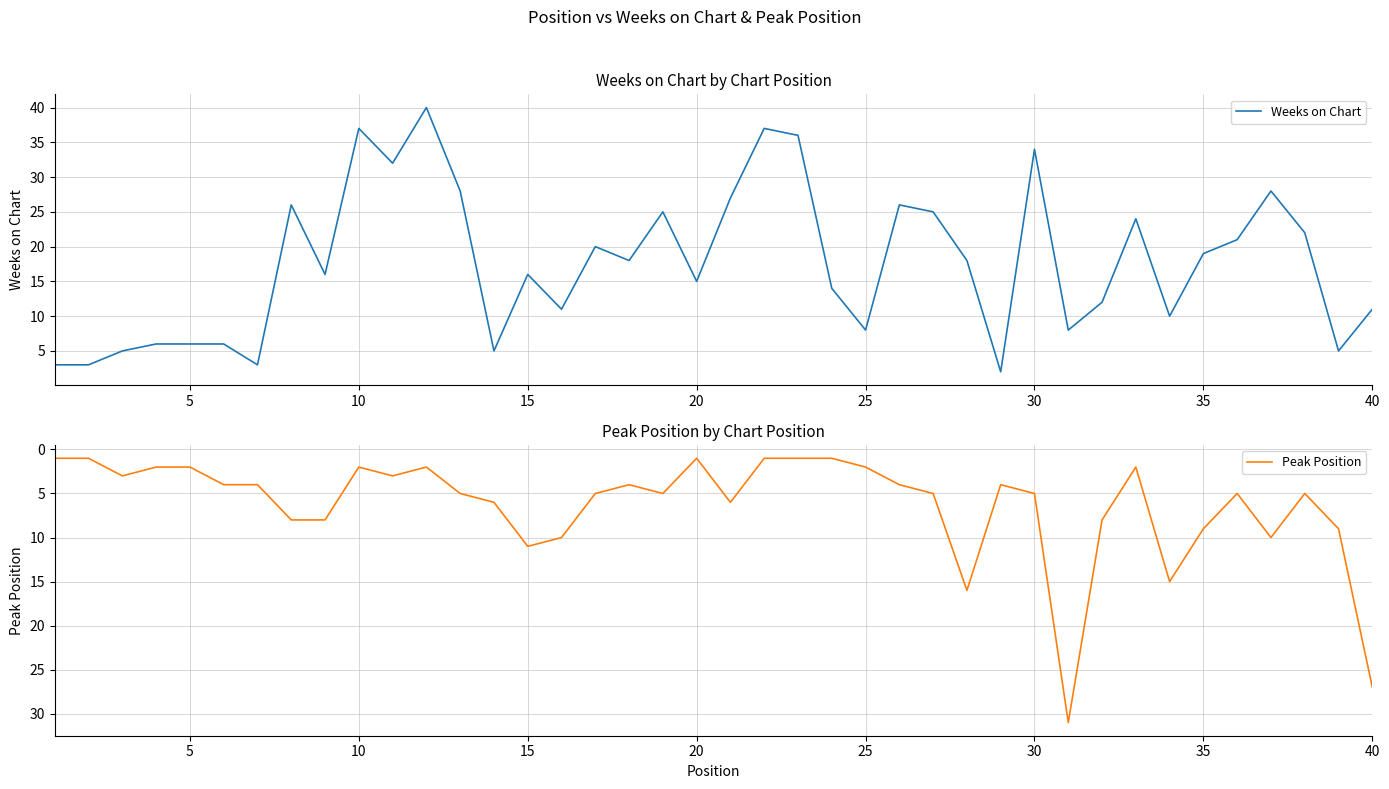

What is the maximum value for Weeks on Chart?

40